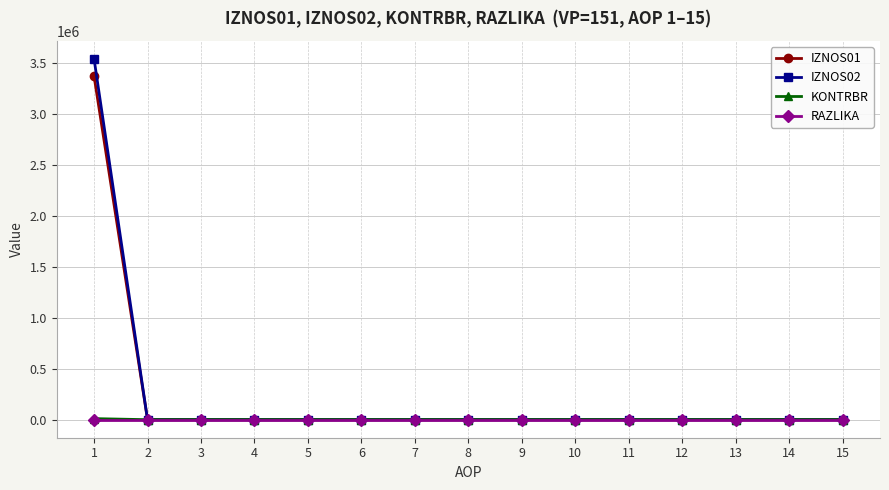

The IZNOS01 series shows 0.0 at 2. True or false?

True